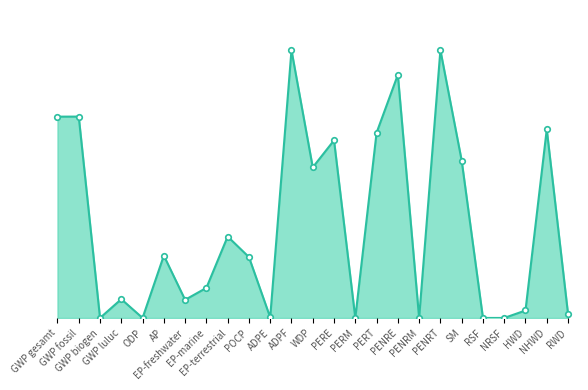

Between PERT and RWD, which is larger?

PERT